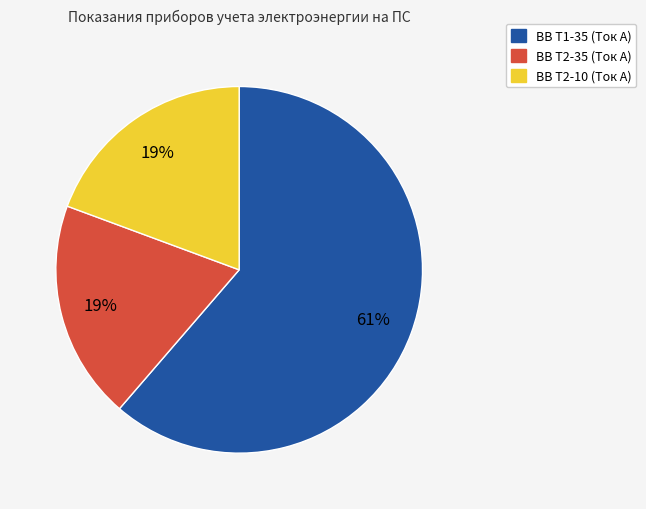

Combined, do ВВ Т2-10 (Ток А) and ВВ Т2-35 (Ток А) account for over 50%?

No